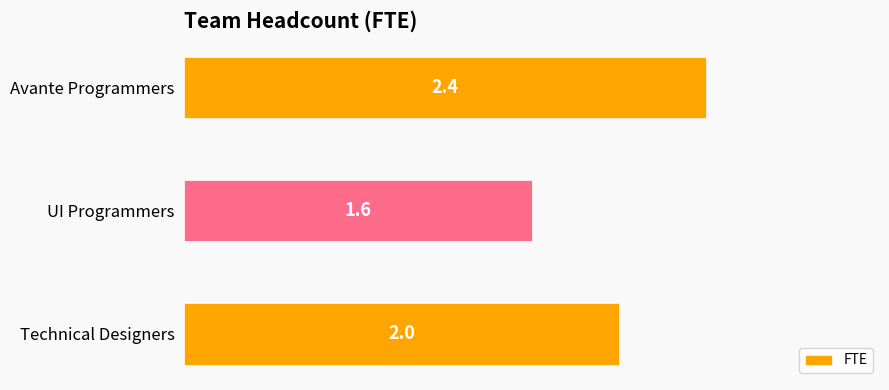

What is the ratio of the value at Technical Designers to the value at Avante Programmers?

0.8